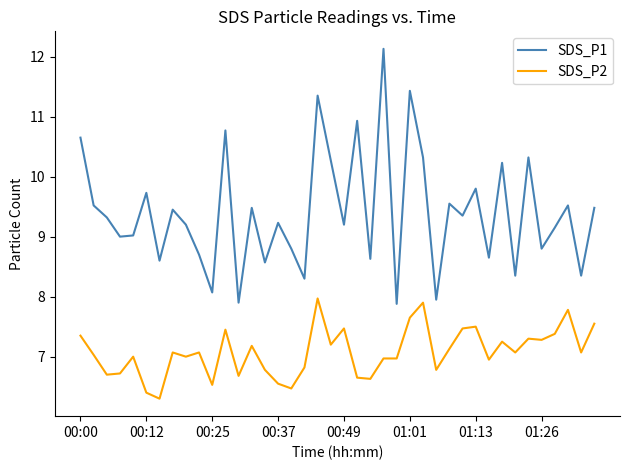

Rank the series by their average value, from highest to lowest.

SDS_P1, SDS_P2